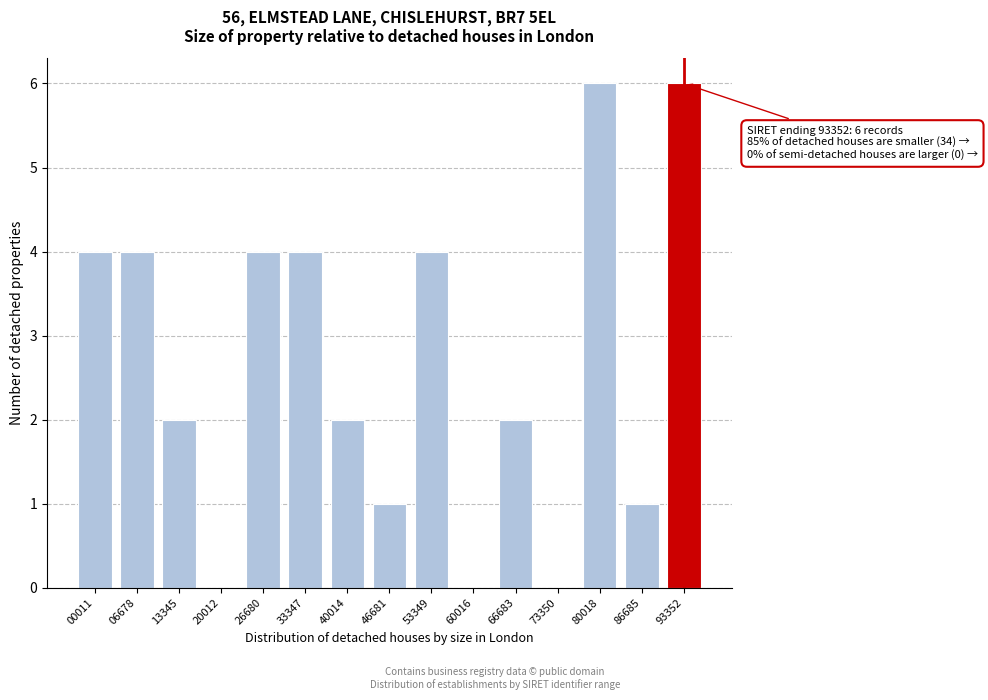

Reading right to left, extract all data points from this chart.

93352=6	86685=1	80018=6	73350=0	66683=2	60016=0	53349=4	46681=1	40014=2	33347=4	26680=4	20012=0	13345=2	06678=4	00011=4